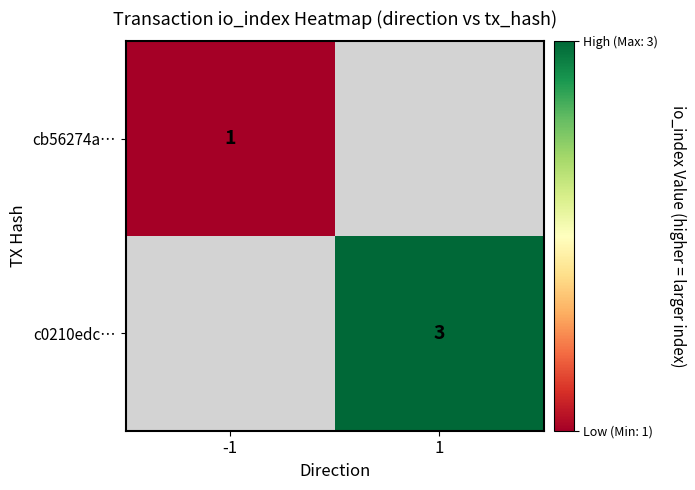

The cb56274a… series shows 1 at -1. True or false?

True